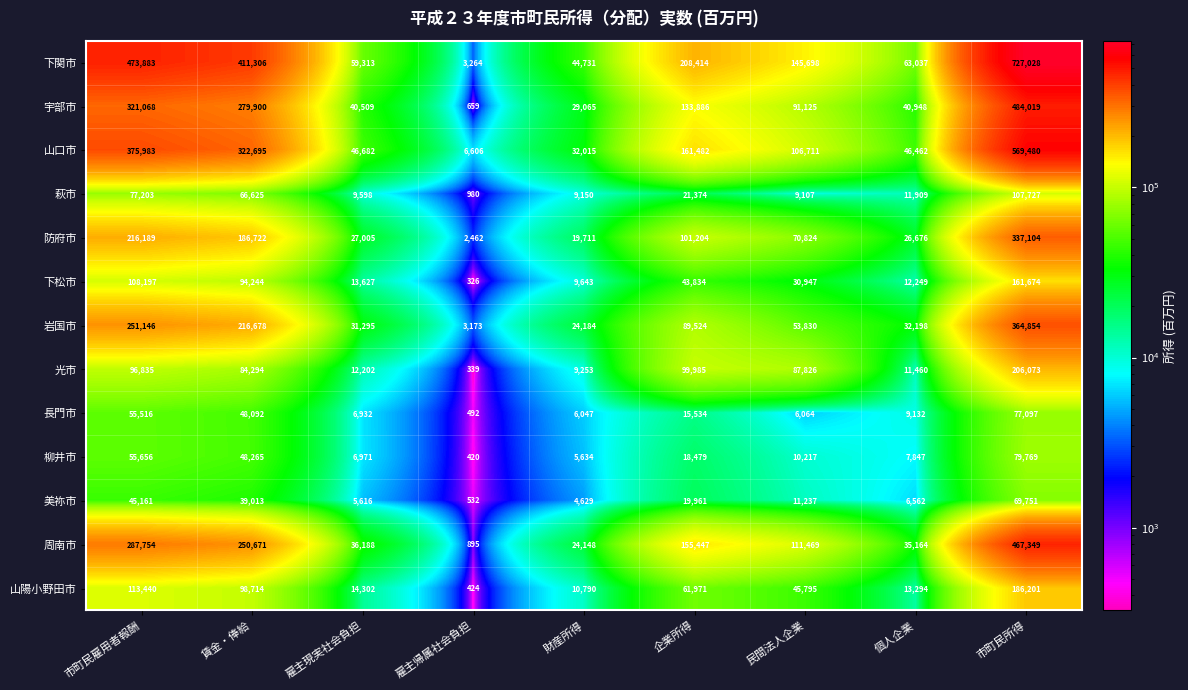

Rank the series by their maximum value, from lowest to highest.

美祢市, 長門市, 柳井市, 萩市, 下松市, 山陽小野田市, 光市, 防府市, 岩国市, 周南市, 宇部市, 山口市, 下関市